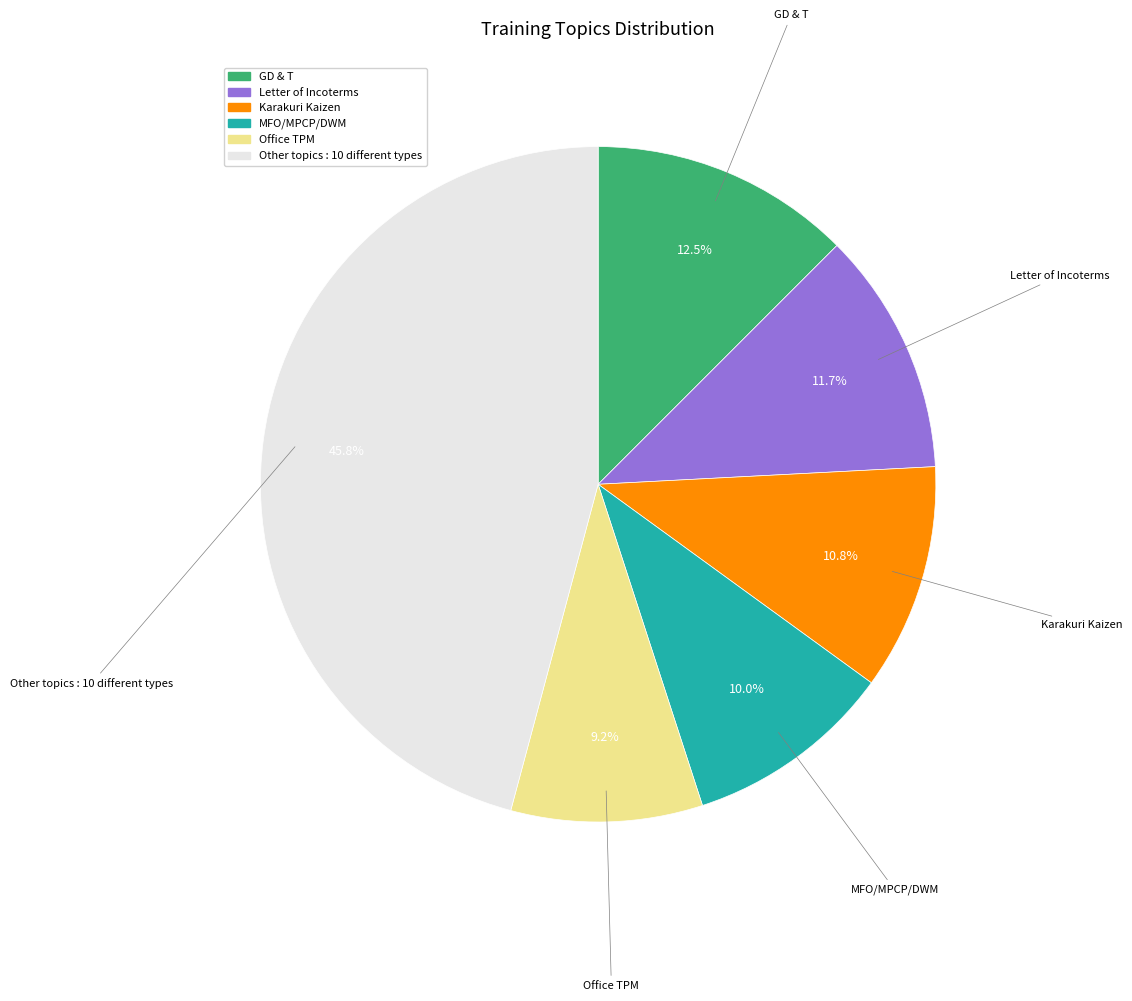

Is there a majority slice in this chart?

No